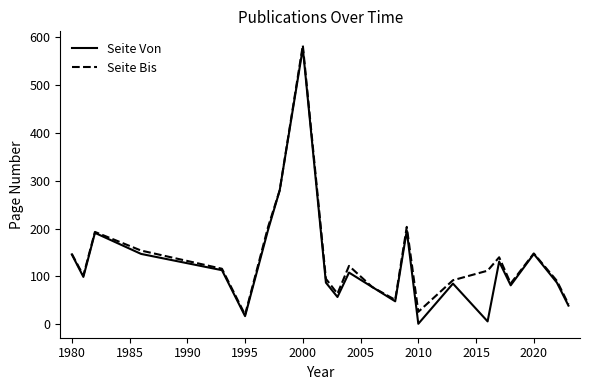

At how many categories does at least one series exceed 563?

1